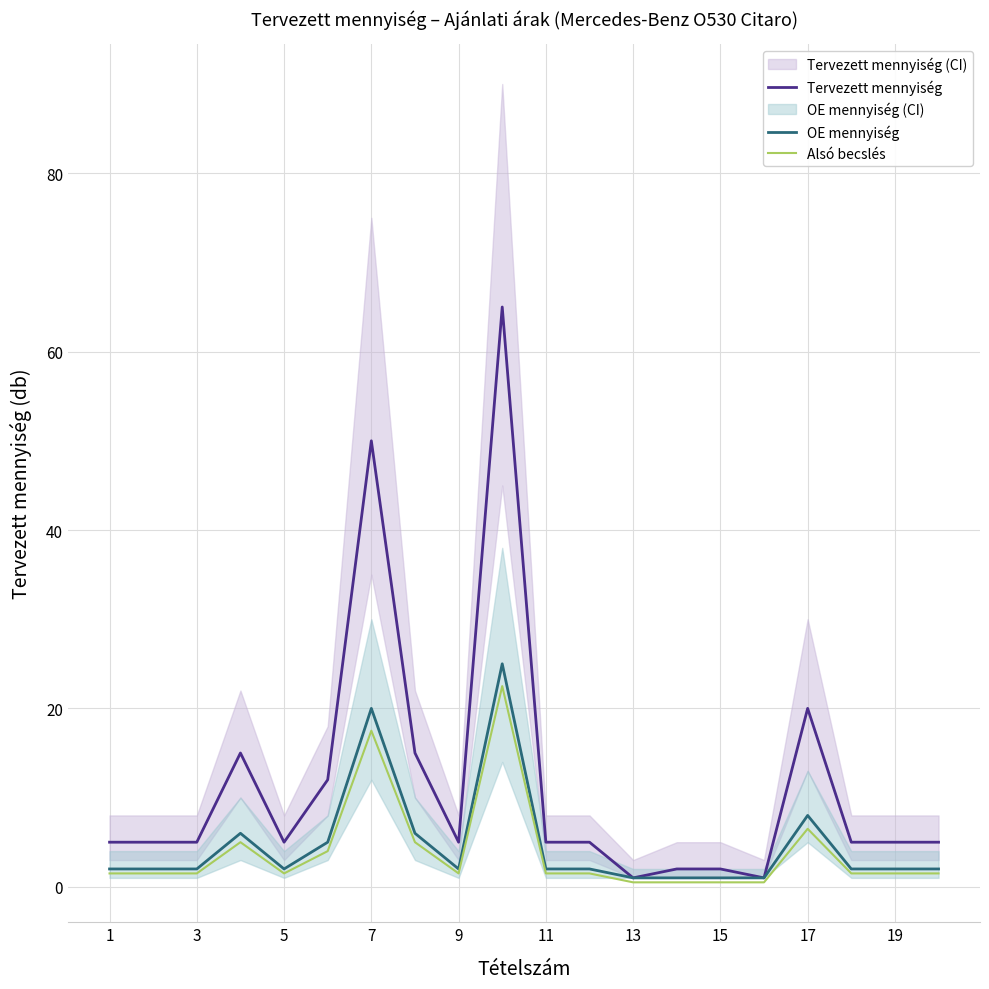

What is the maximum value for OE mennyiség?

25.0